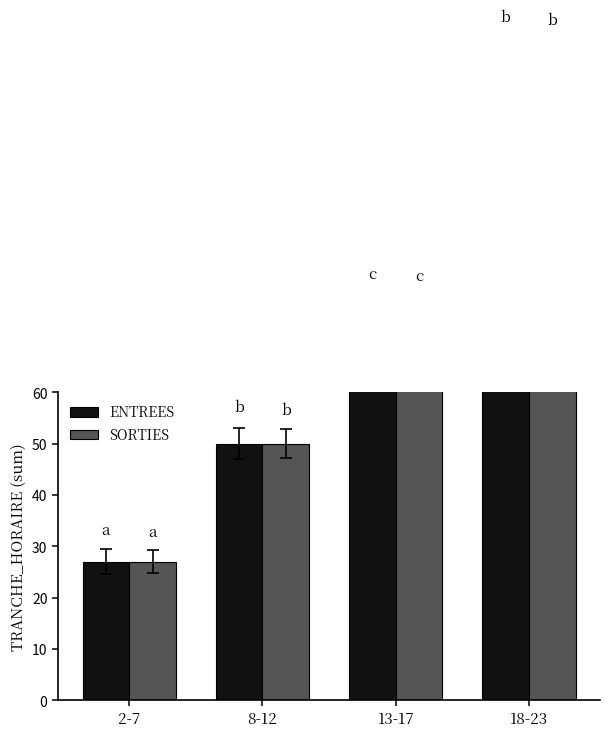

What is the sum of the ENTREES values at 8-12 and 2-7?

77